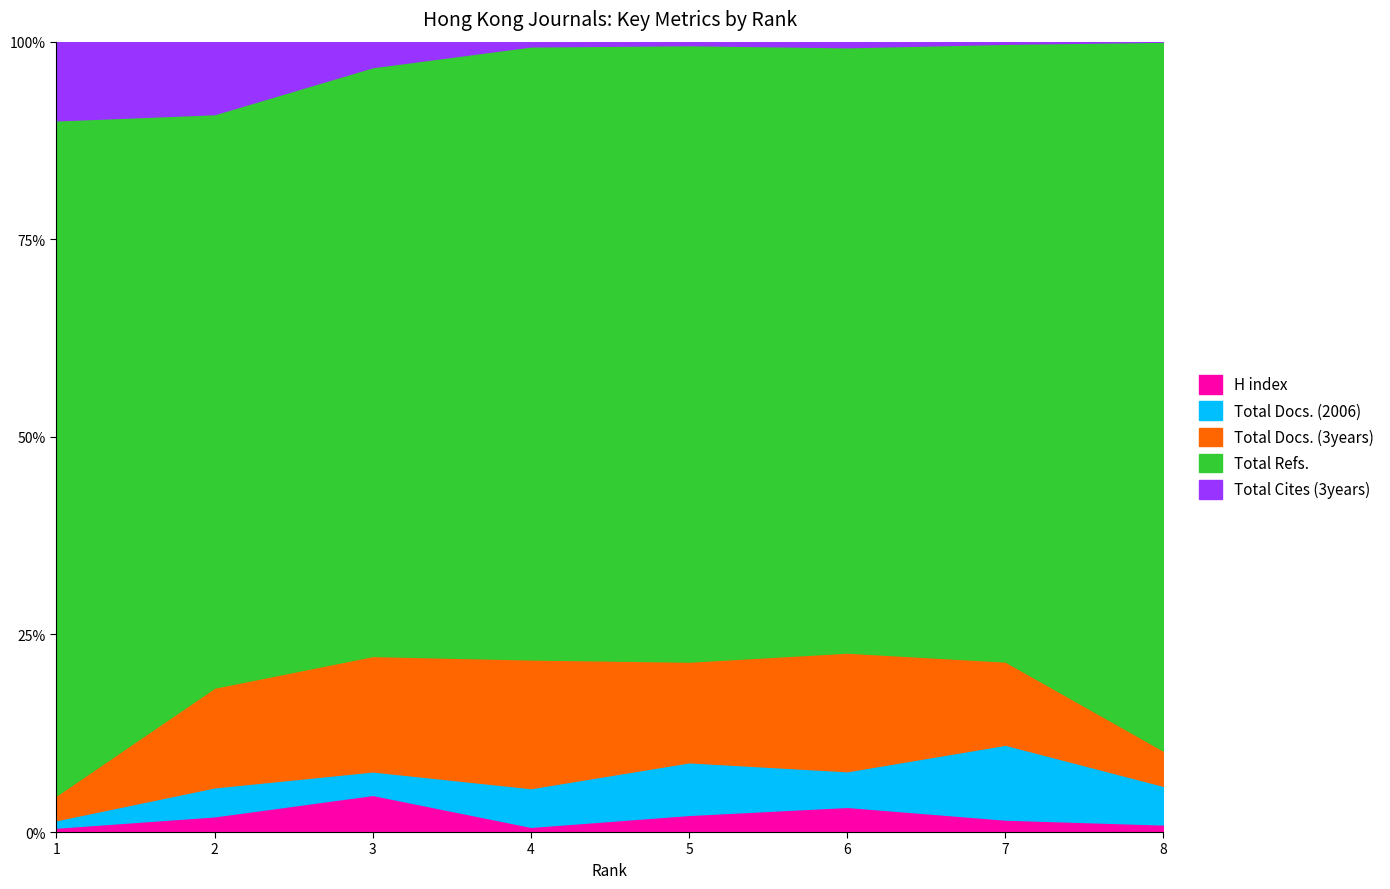

What are all the series names shown in the legend?

H index, Total Docs. (2006), Total Docs. (3years), Total Refs., Total Cites (3years)